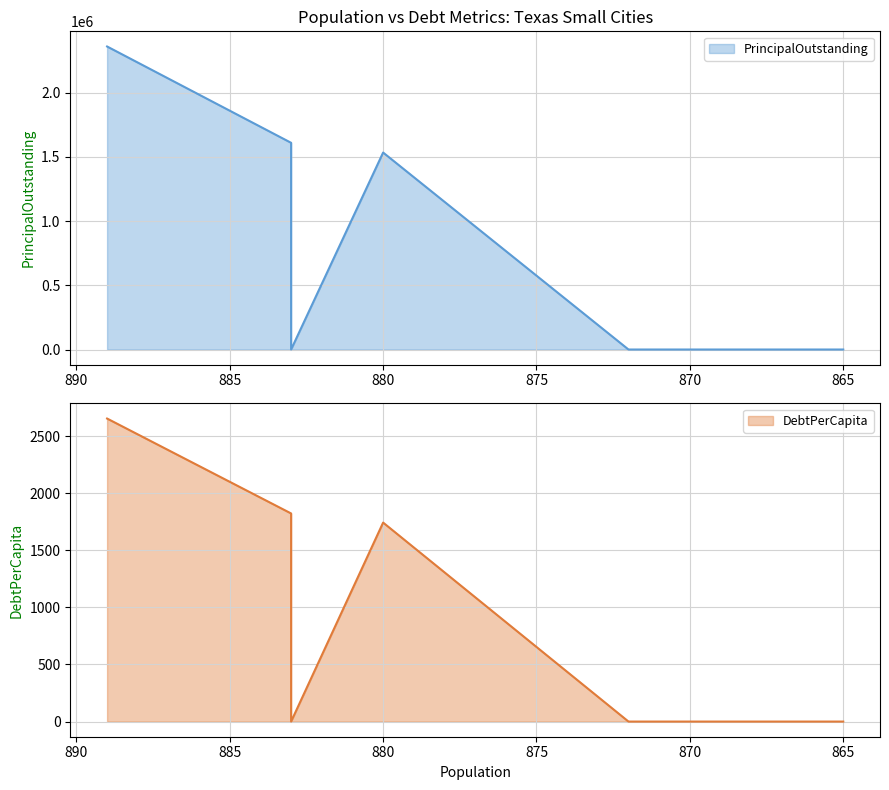

True or false: PrincipalOutstanding has a value of 1162350.9 at Blooming Grove.

False